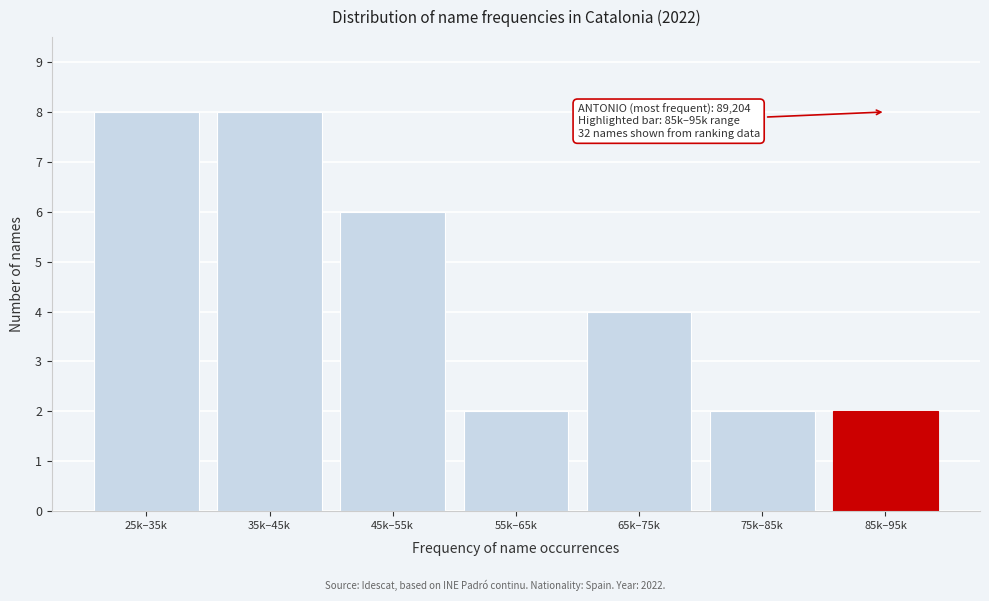

Reading left to right, what are all the values shown in this chart?

8	8	6	2	4	2	2